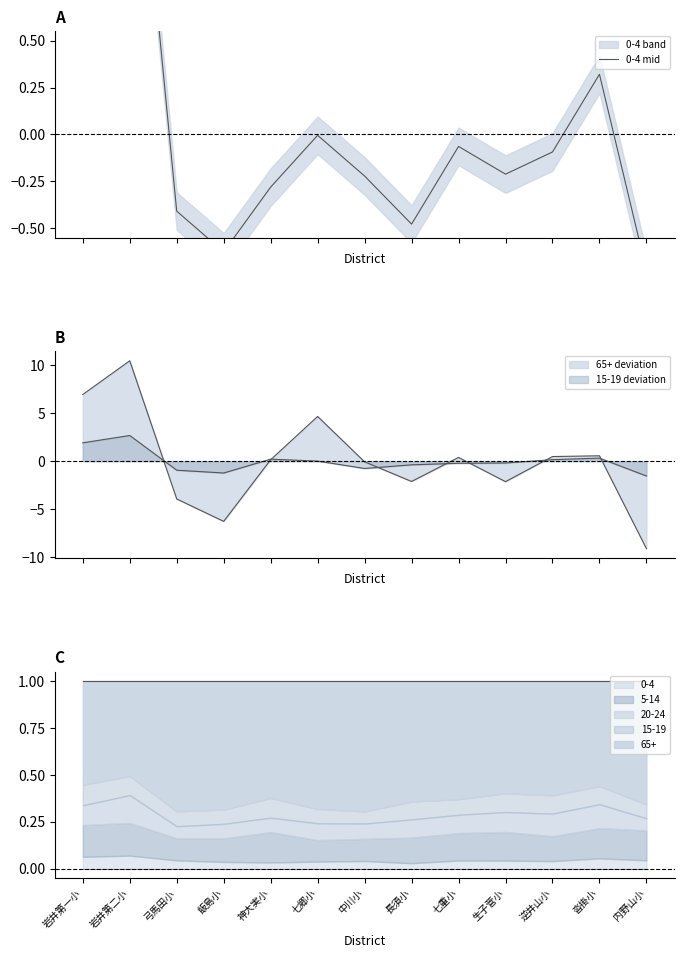

At which category does the data reach its first local valley?

飯島小